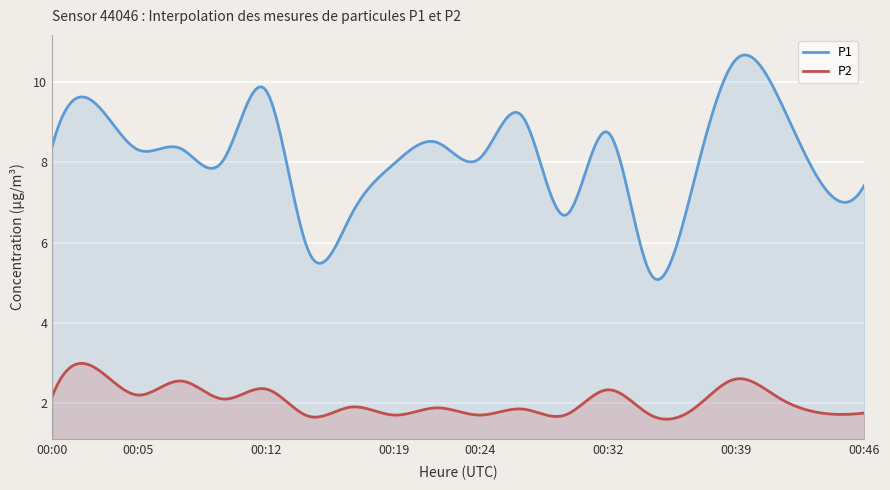

What is the total value across all series at 00:29?

8.4